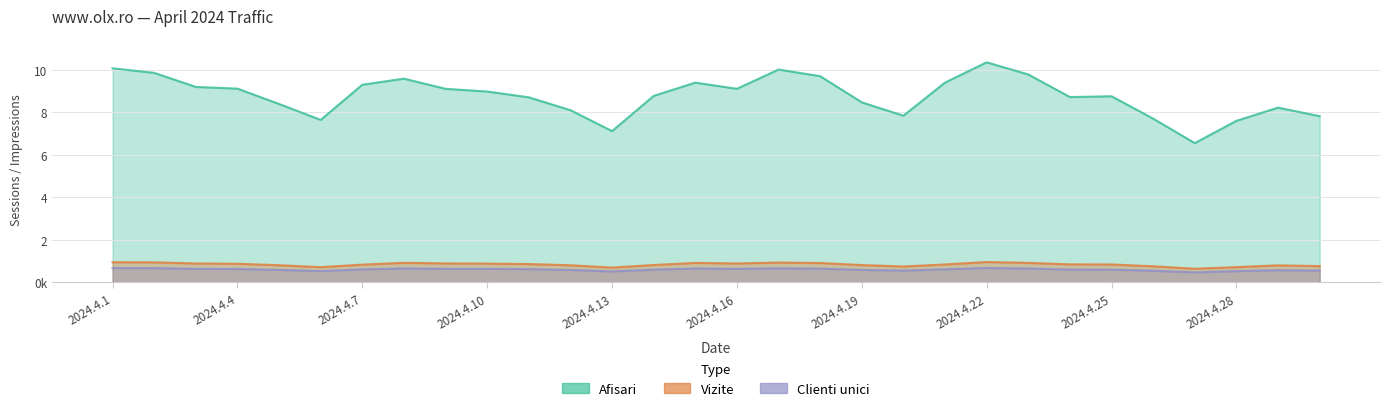

Is the value of Clienti unici at 2024.4.7 greater than the value of Afisari at 2024.4.6?

No